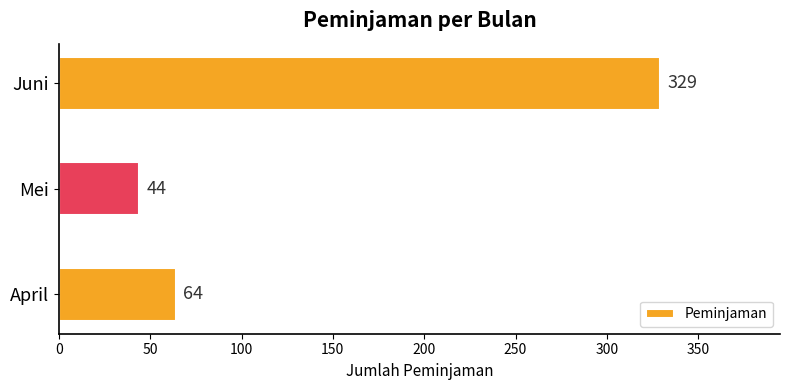

What is the difference between the maximum and second lowest values?

265